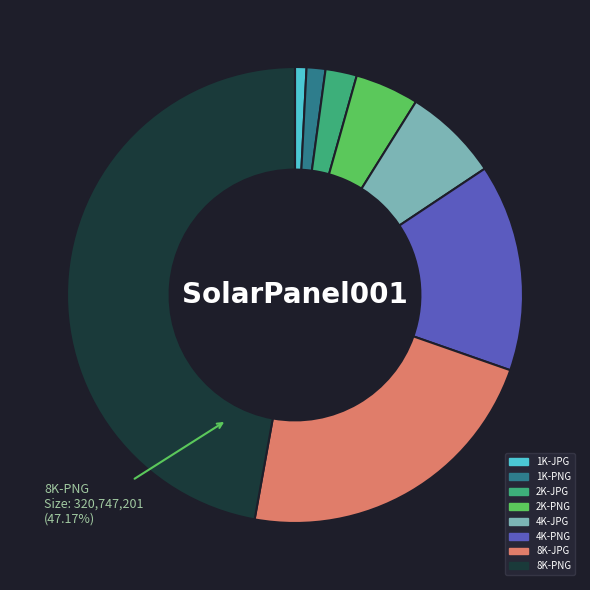

Which has a higher value, 8K-JPG or 1K-PNG?

8K-JPG